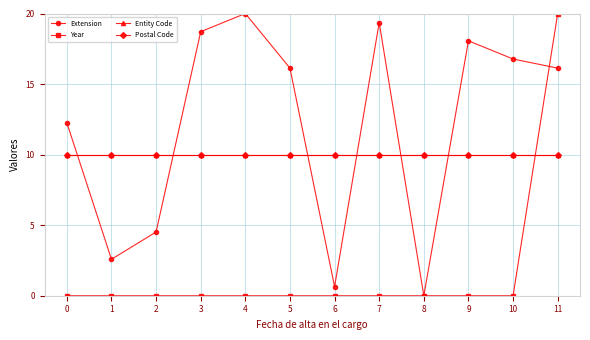

True or false: Entity Code and Year cross at least once.

True